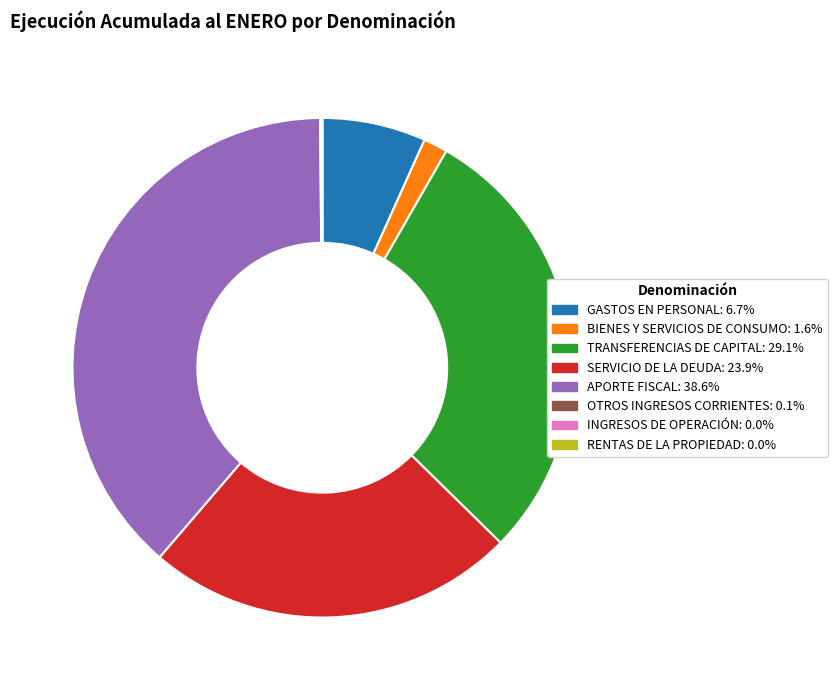

Combined, do SERVICIO DE LA DEUDA and GASTOS EN PERSONAL account for over 50%?

No